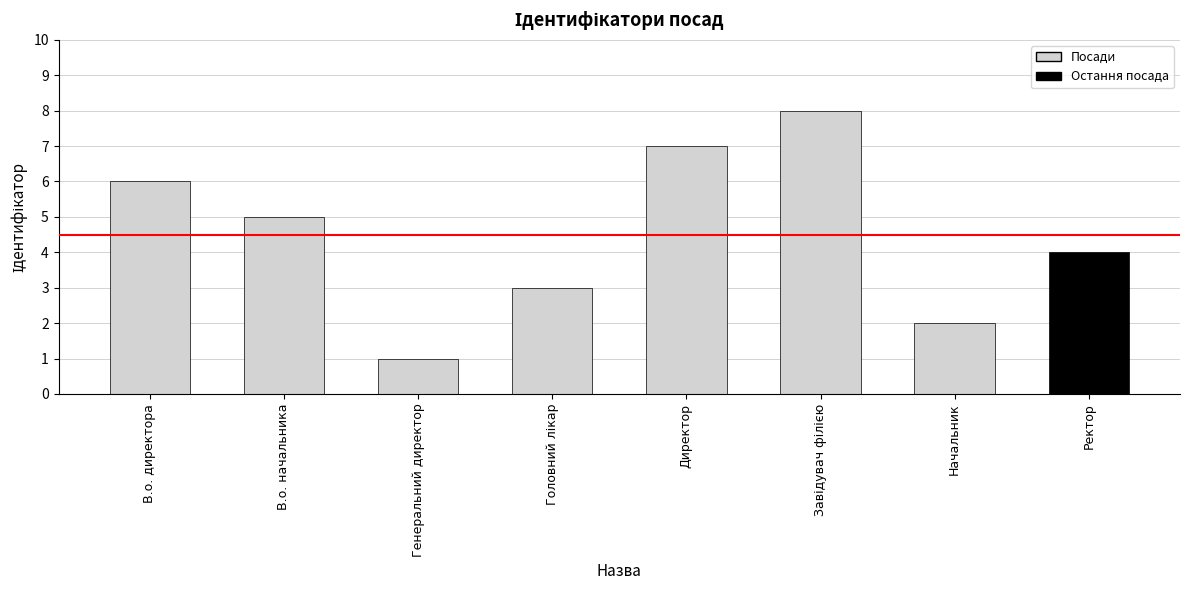

What is the sum of all values?

36